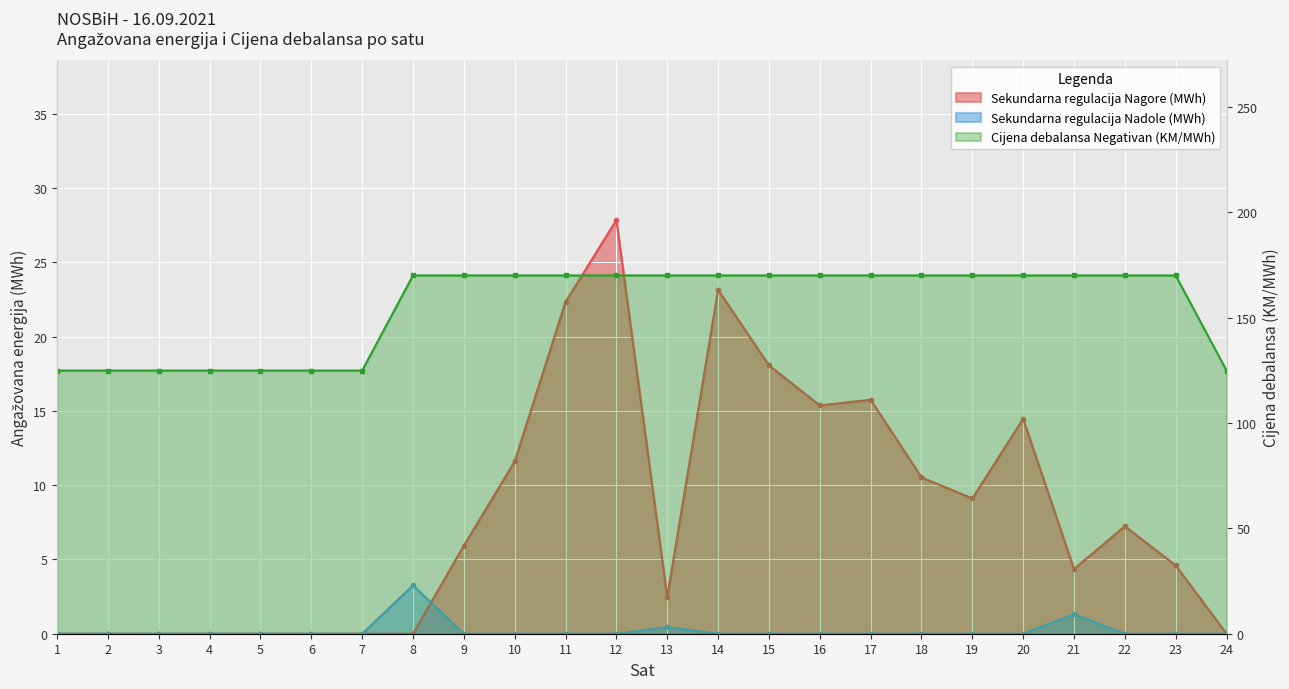

Is the value of Sekundarna regulacija Nagore (MWh) at 9 greater than the value of Sekundarna regulacija Nadole (MWh) at 11?

Yes